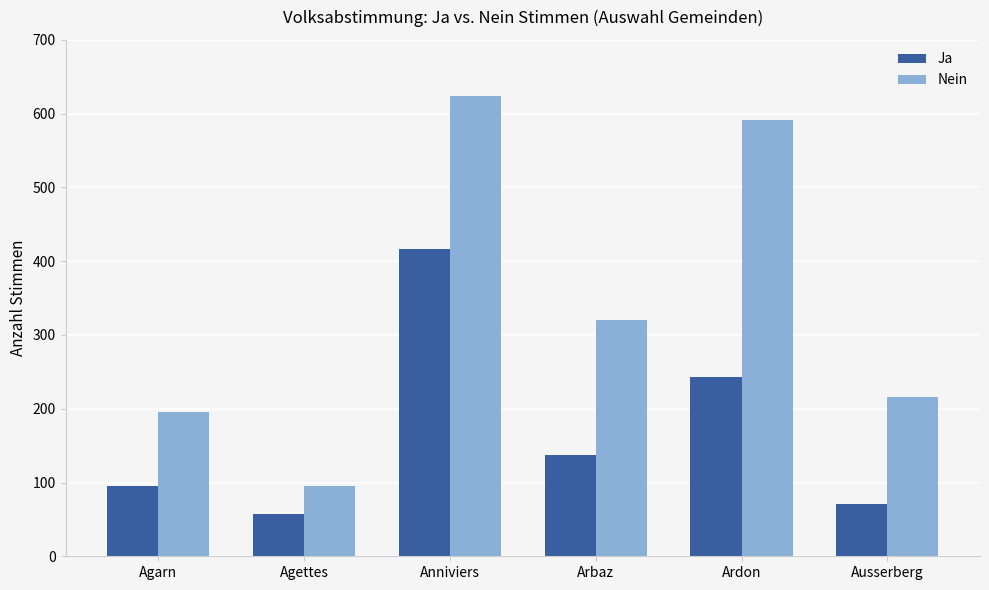

At Anniviers, list the series in order from smallest to largest.

Ja, Nein